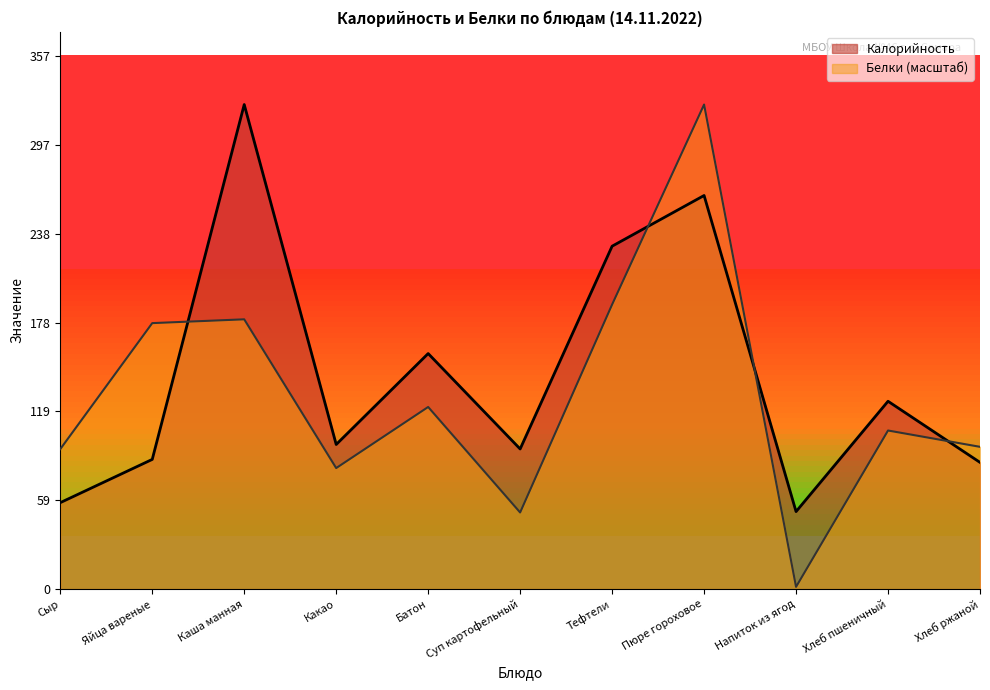

Which series has the largest range (max minus min)?

Белки (масштаб)